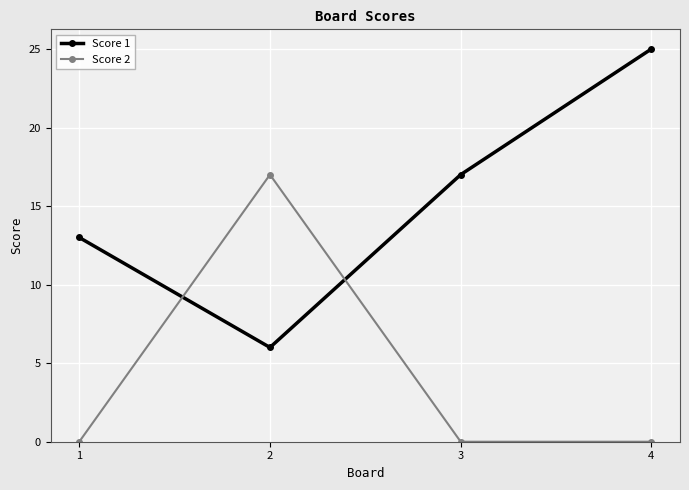

Reading left to right, what are all the values shown in this chart?

Score 1: 13	6	17	25
Score 2: 0	17	0	0